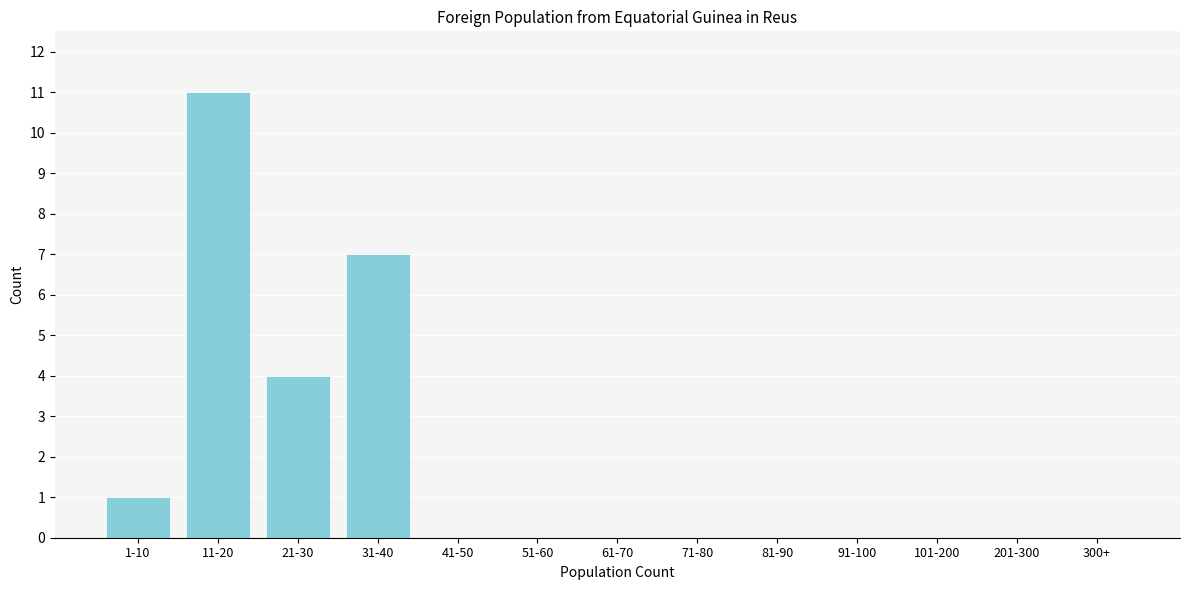

Reading right to left, transcribe all the data shown in this chart.

300+=0	201-300=0	101-200=0	91-100=0	81-90=0	71-80=0	61-70=0	51-60=0	41-50=0	31-40=7	21-30=4	11-20=11	1-10=1